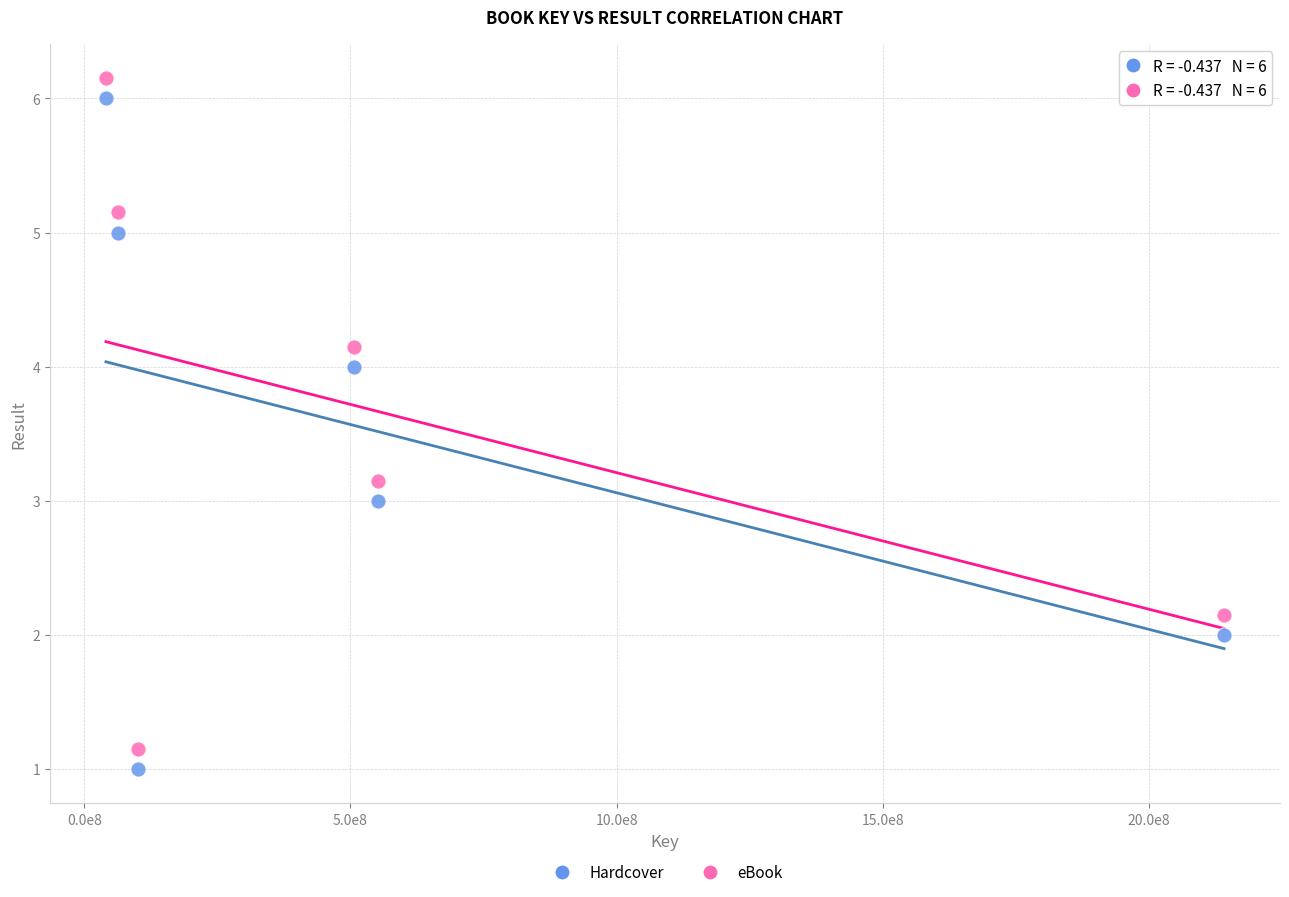

What are all the series names shown in the legend?

Hardcover, eBook